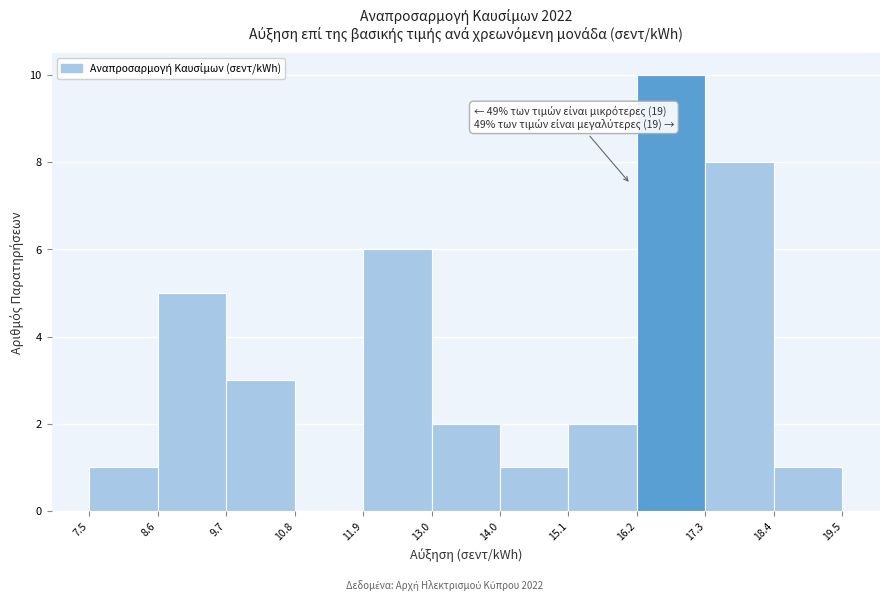

Which range on the x-axis has the tallest bar?

16.2 to 17.3